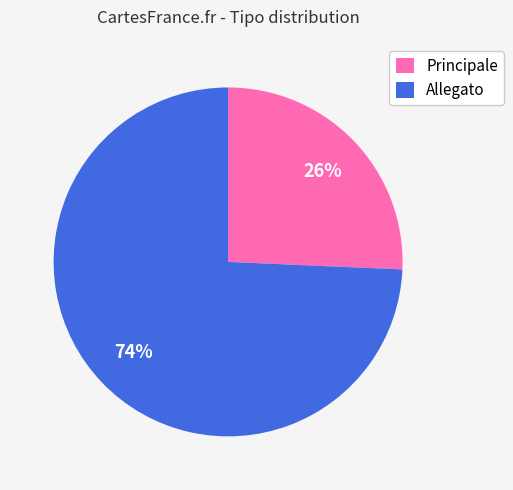

Which slice represents more than half of the pie?

Allegato